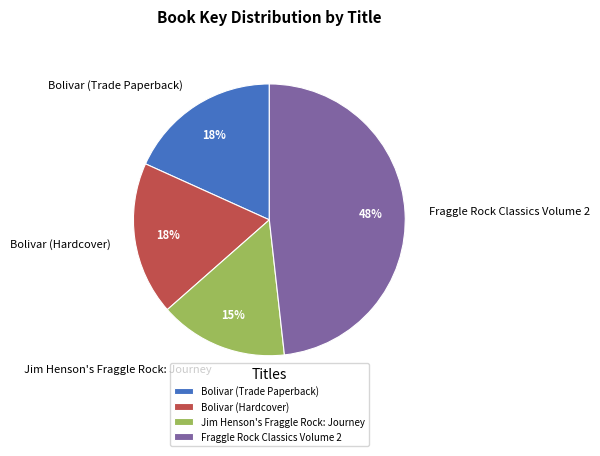

Which category has the biggest portion of the pie?

Fraggle Rock Classics Volume 2